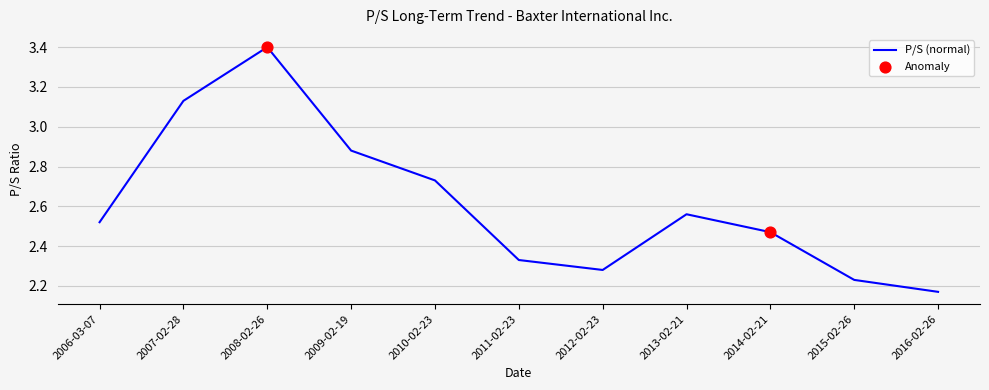

Between 2016-02-26 and 2011-02-23, which is larger?

2011-02-23